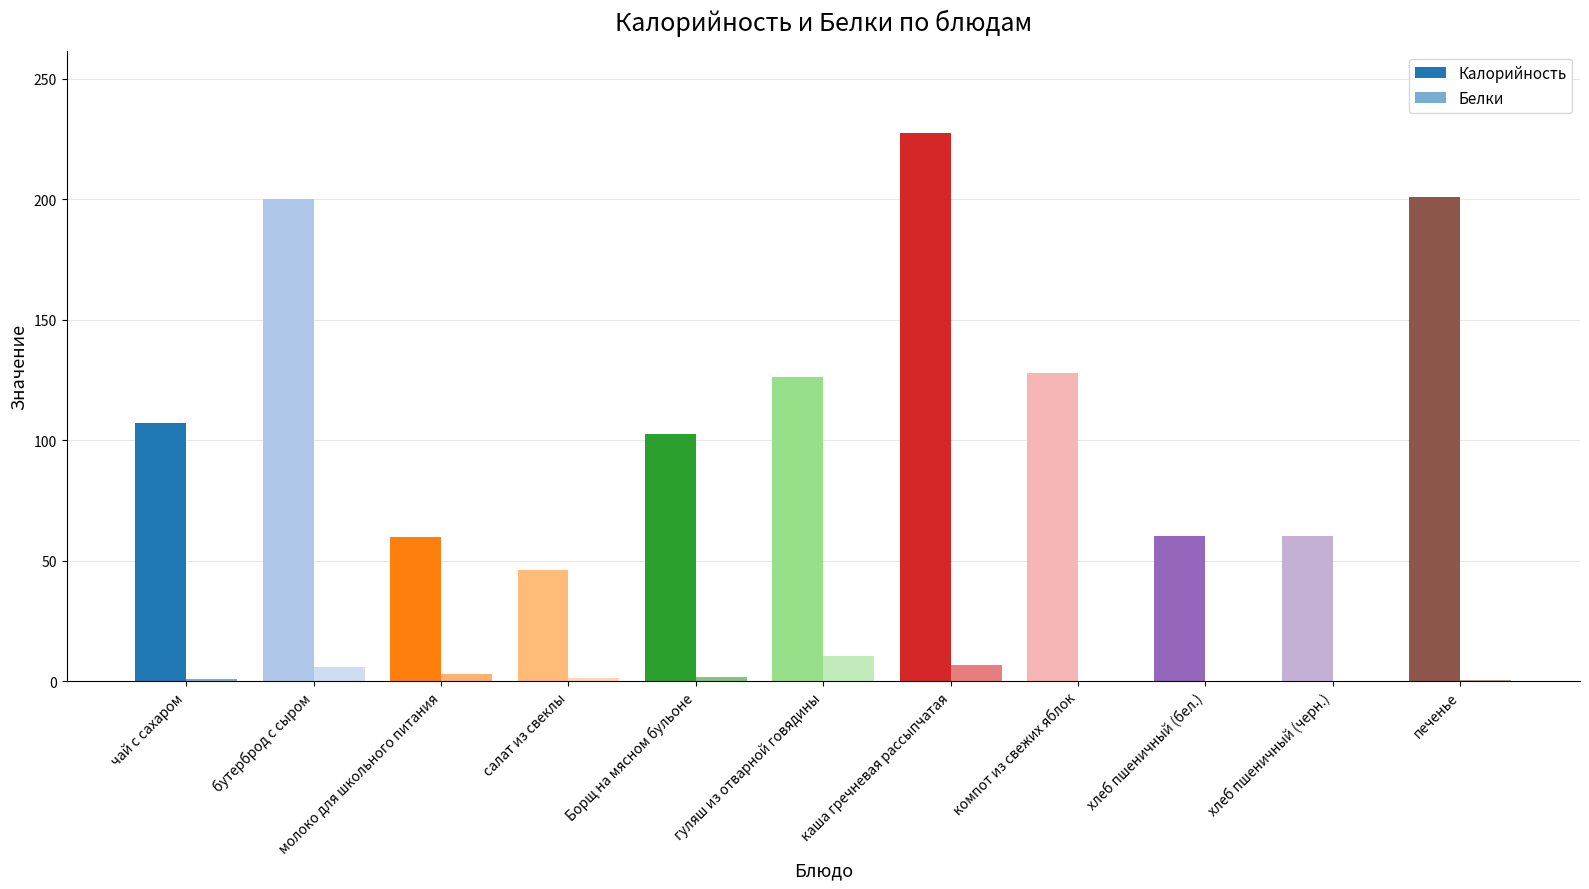

Rank the series at Борщ на мясном бульоне from lowest to highest value.

Белки, Калорийность